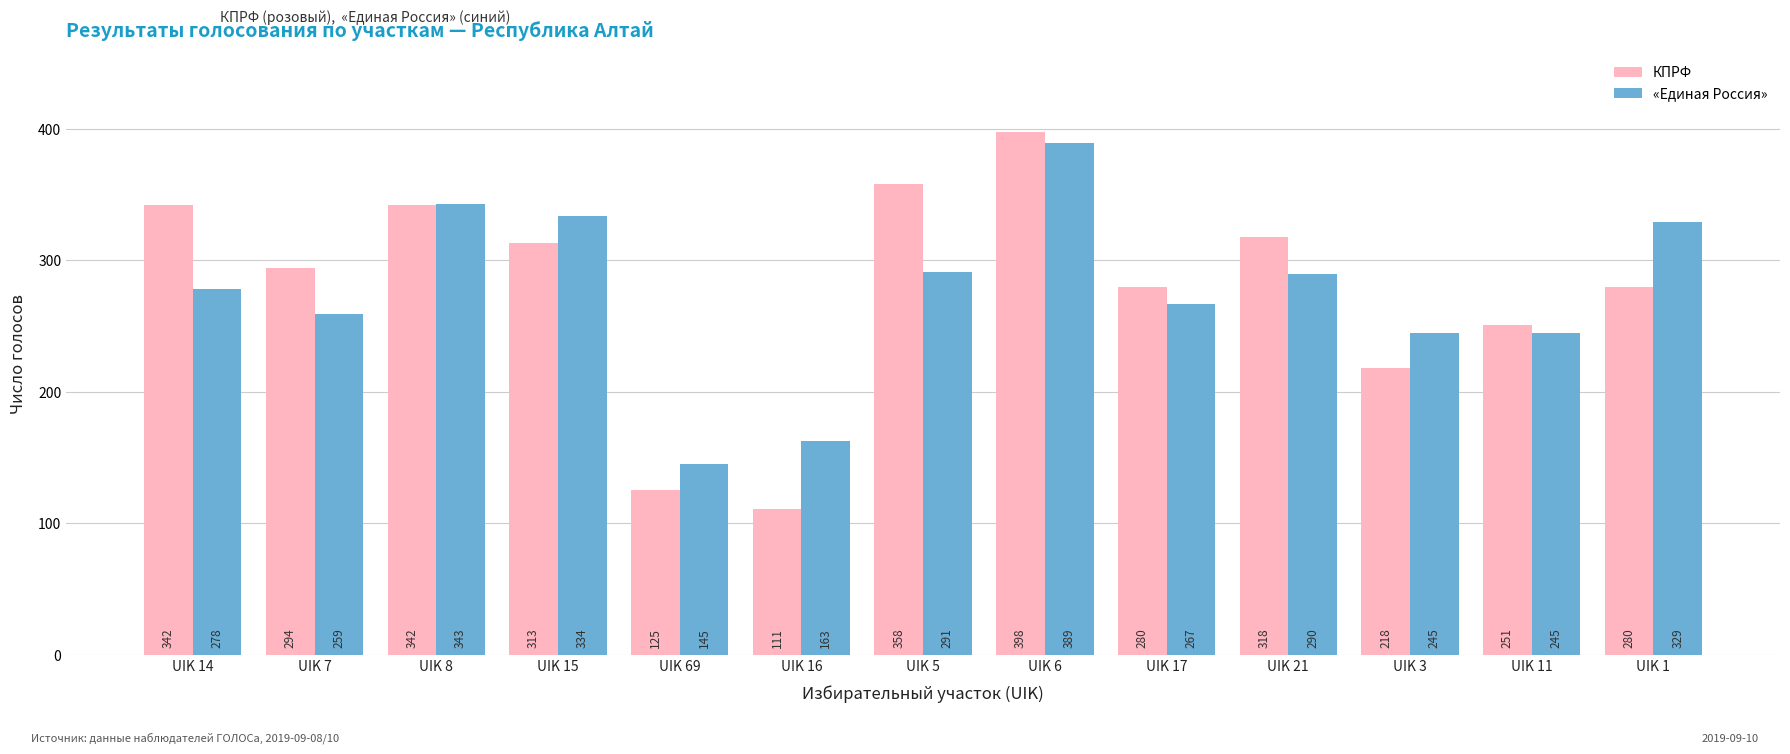

What position from the left is UIK 15?

4